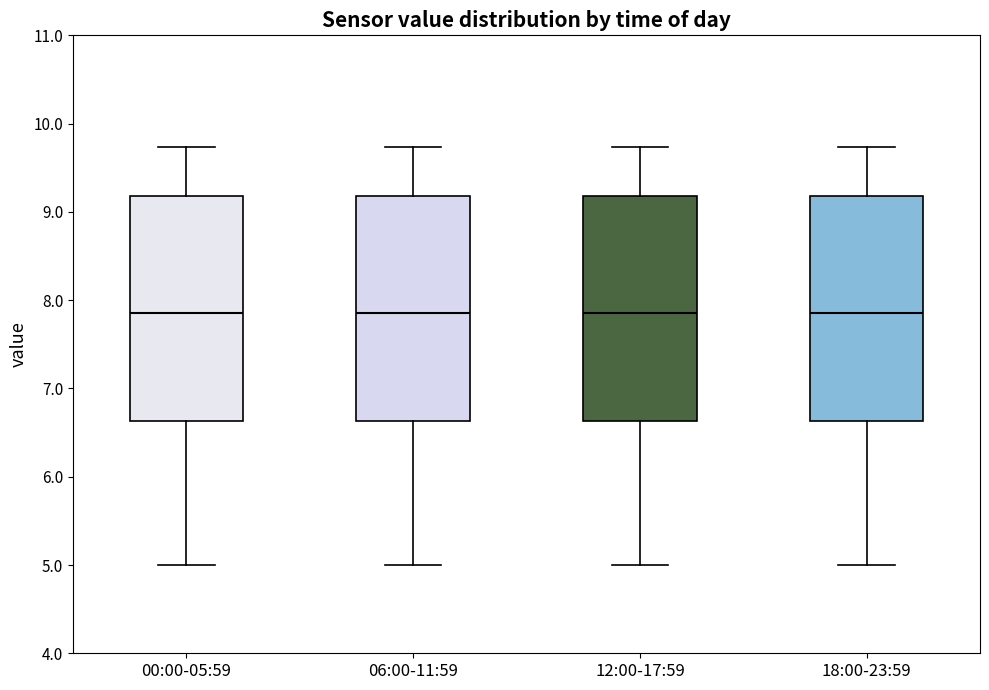

Reading left to right, transcribe this box plot: for each box, give where its median line is, the range the box spans, and where its two whiskers end, as read against the y-axis. The values are not printed on the chart, so give them approximately, as read against the axis.

00:00-05:59: median 7.9, box 6.6 to 9.2, whiskers 5.0 to 9.7
06:00-11:59: median 7.9, box 6.6 to 9.2, whiskers 5.0 to 9.7
12:00-17:59: median 7.9, box 6.6 to 9.2, whiskers 5.0 to 9.7
18:00-23:59: median 7.9, box 6.6 to 9.2, whiskers 5.0 to 9.7